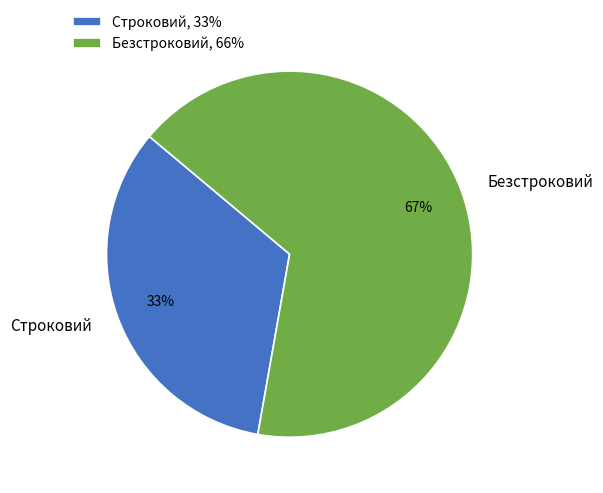

To the nearest percent, what portion does Безстроковий represent?

67%